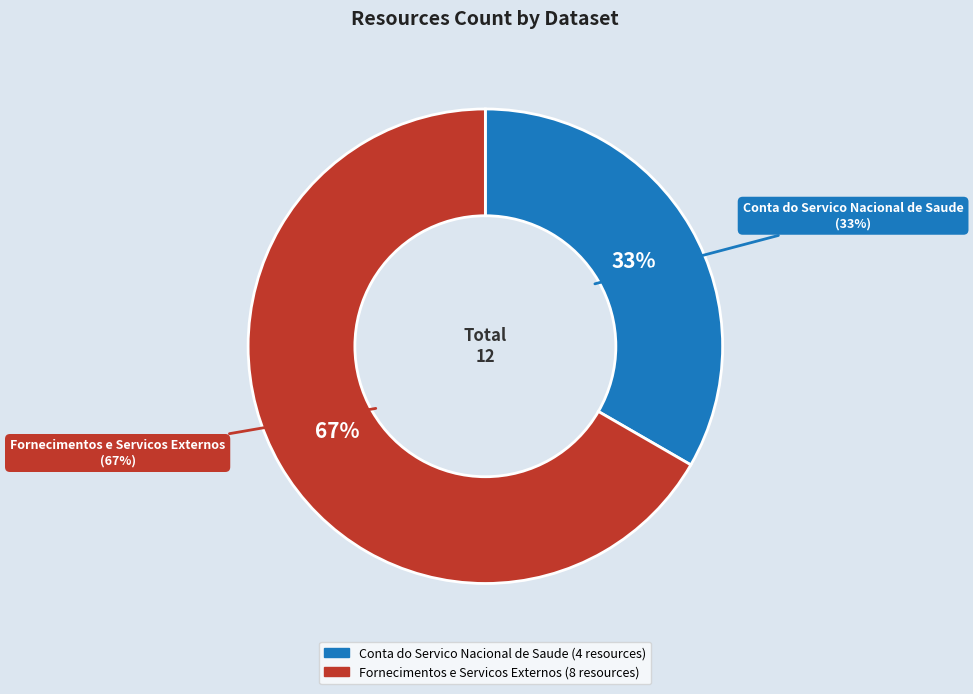

Is it true that Conta do Servico Nacional de Saude is 41% of the pie?

False